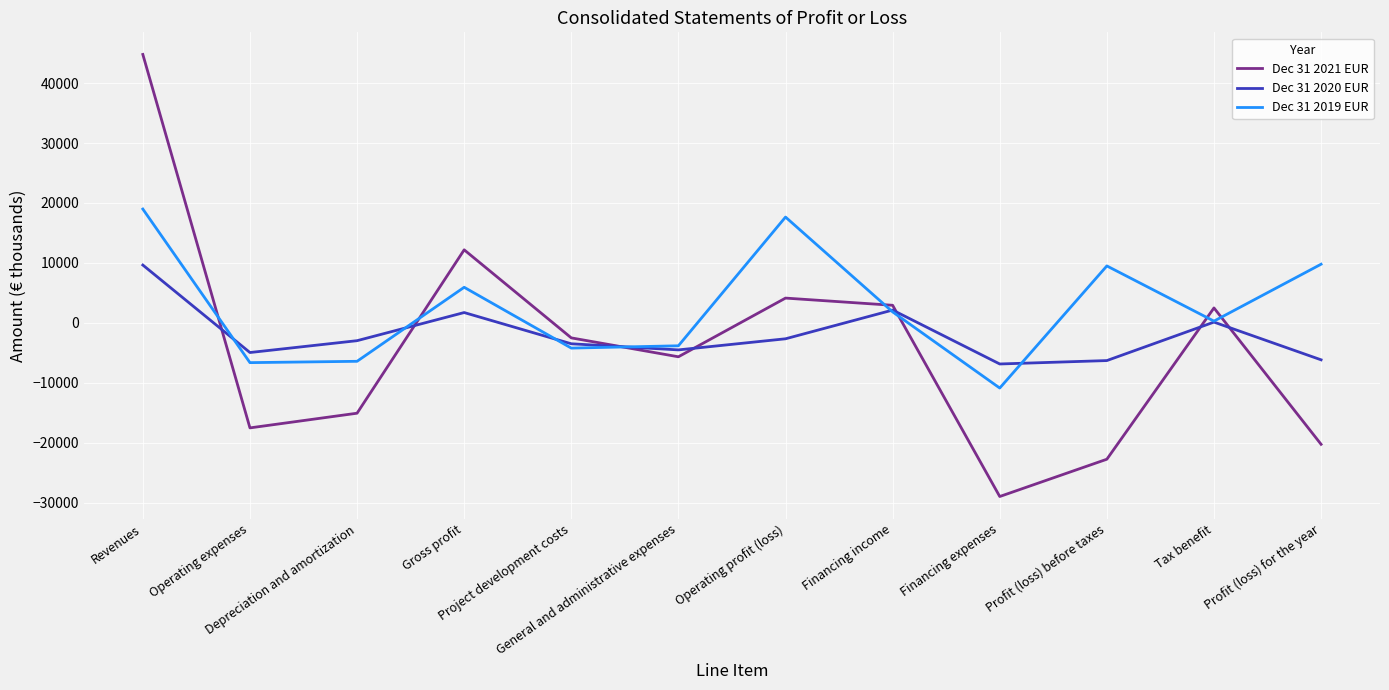

Where is the first local maximum for Dec 31 2020 EUR?

Gross profit